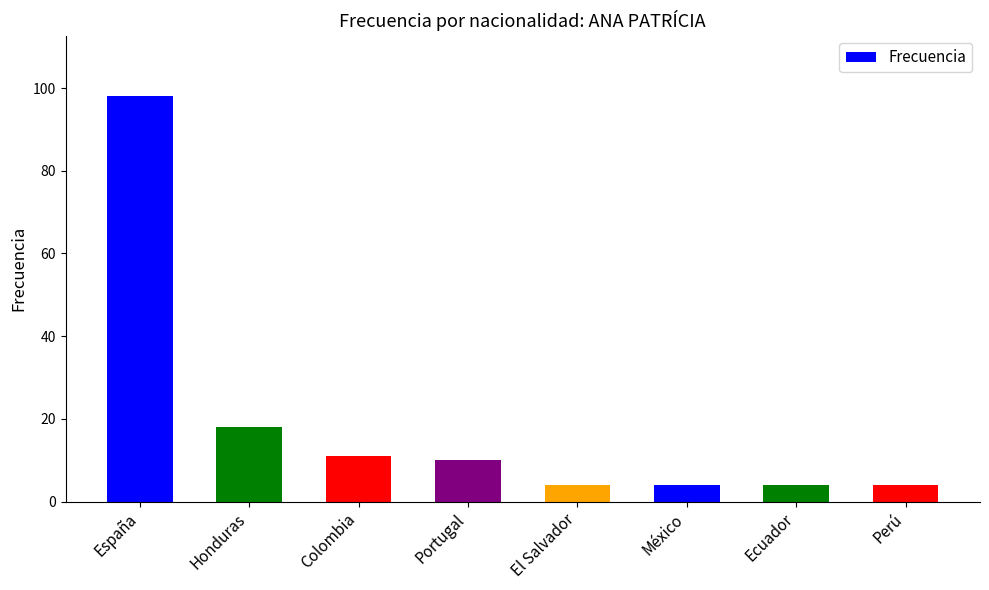

The chart shows a value of 4 at El Salvador. True or false?

True